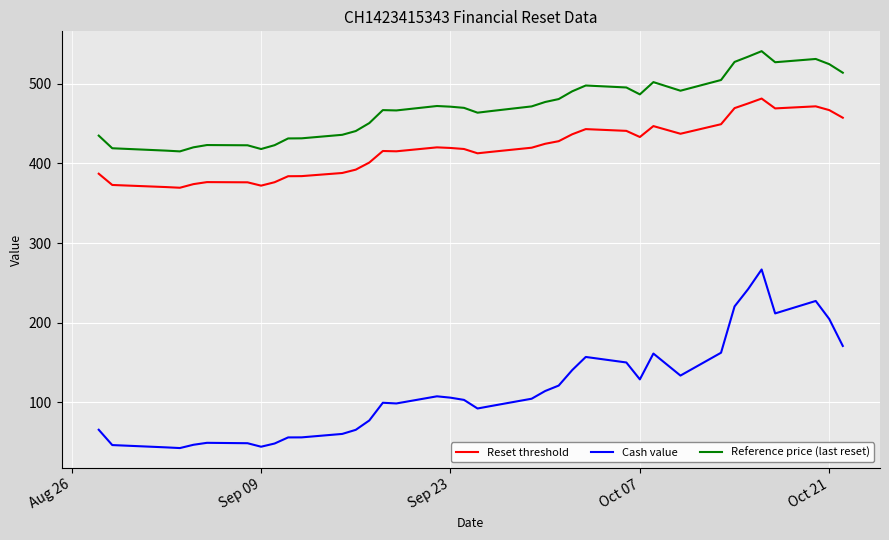

Which series has the largest range (max minus min)?

Cash value